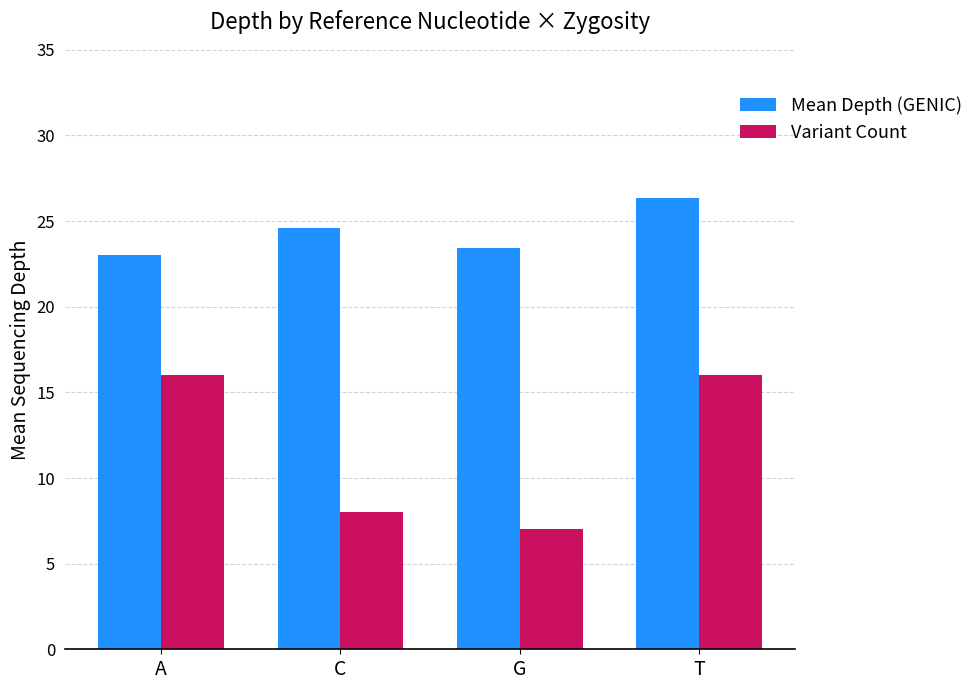

Where does the Mean Depth (GENIC) series first go above 24?

C